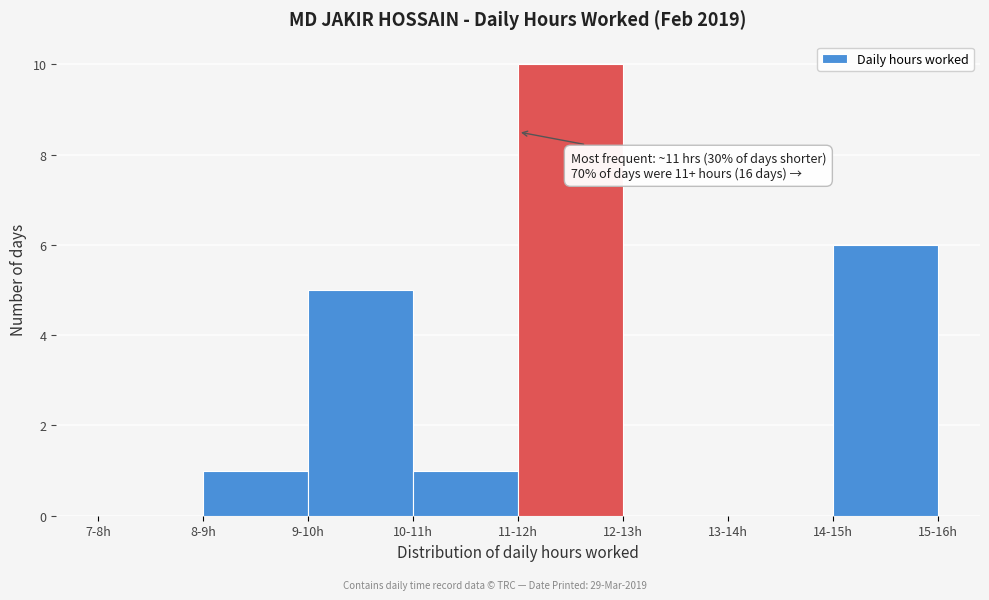

Reading left to right, list all the values displayed in this chart.

7-8h=0	8-9h=1	9-10h=5	10-11h=1	11-12h=10	12-13h=0	13-14h=0	14-15h=6